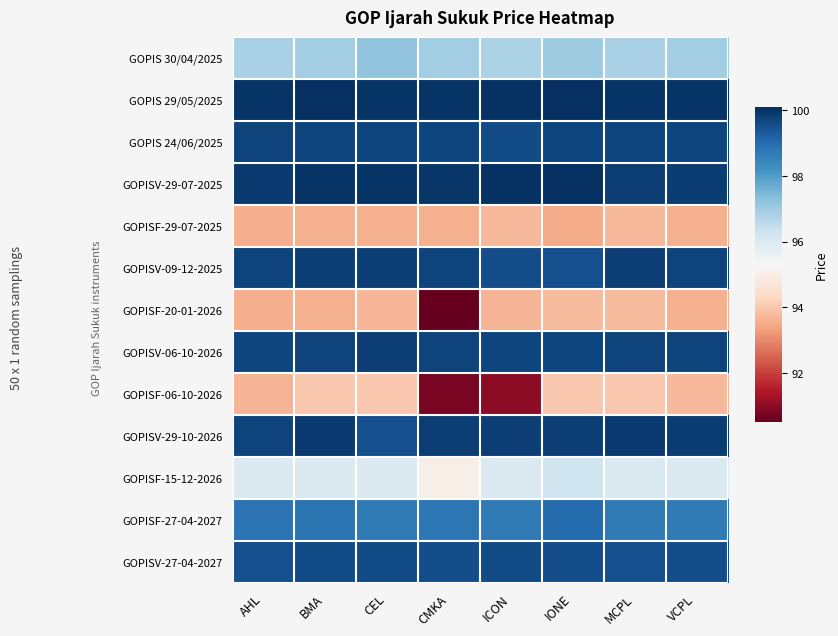

How many categories are shown in the chart?

8